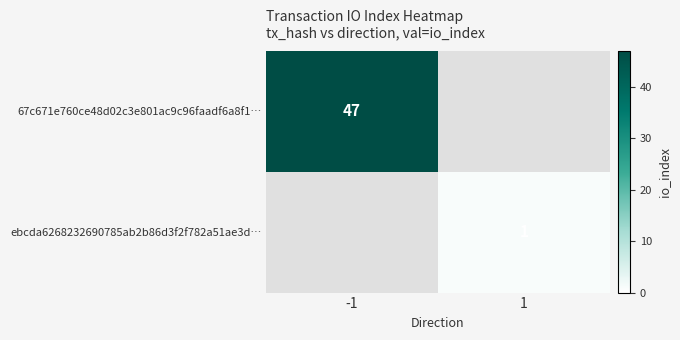

The 67c671e760ce48d02c3e801ac9c96faadf6a8f1… series shows 47 at -1. True or false?

True